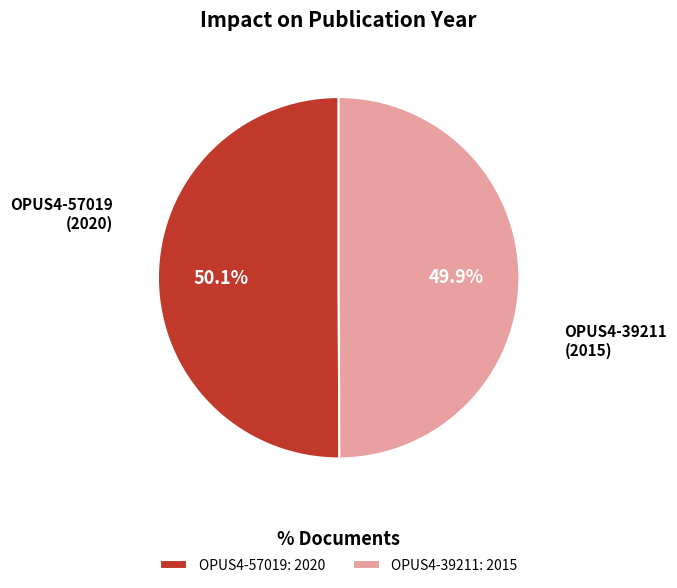

To the nearest percent, what portion does OPUS4-57019 represent?

50%